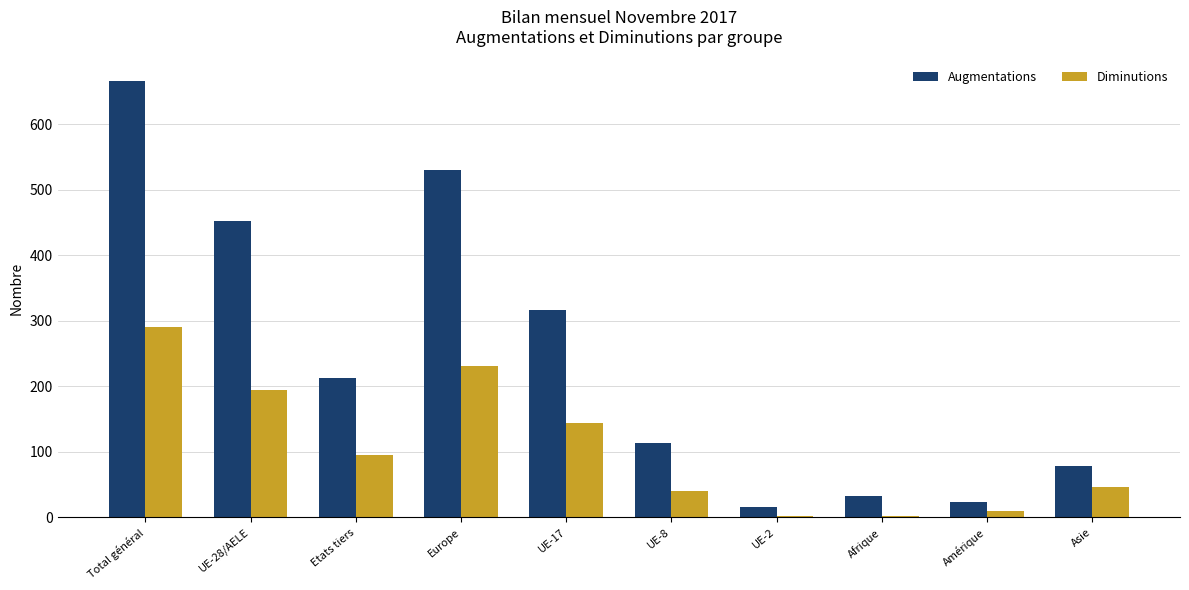

What are all the series names shown in the legend?

Augmentations, Diminutions